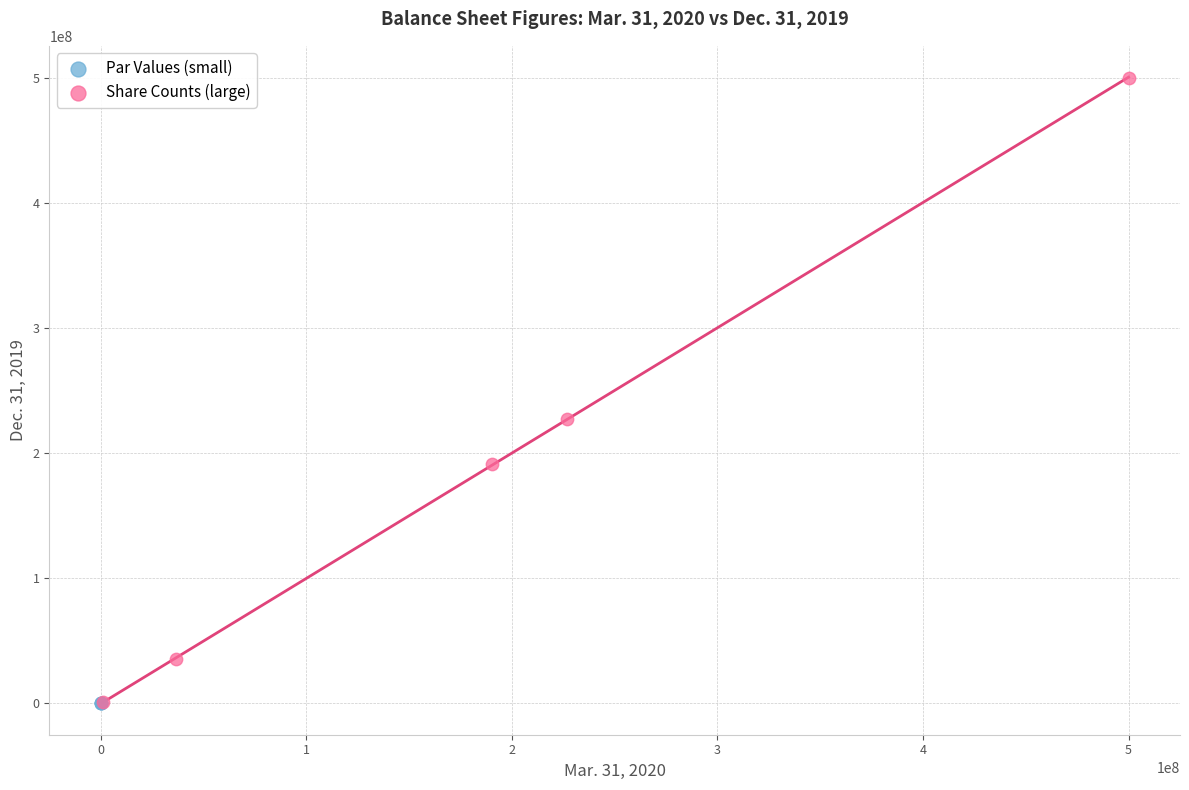

Which series contains the highest Y value?

Share Counts (large)